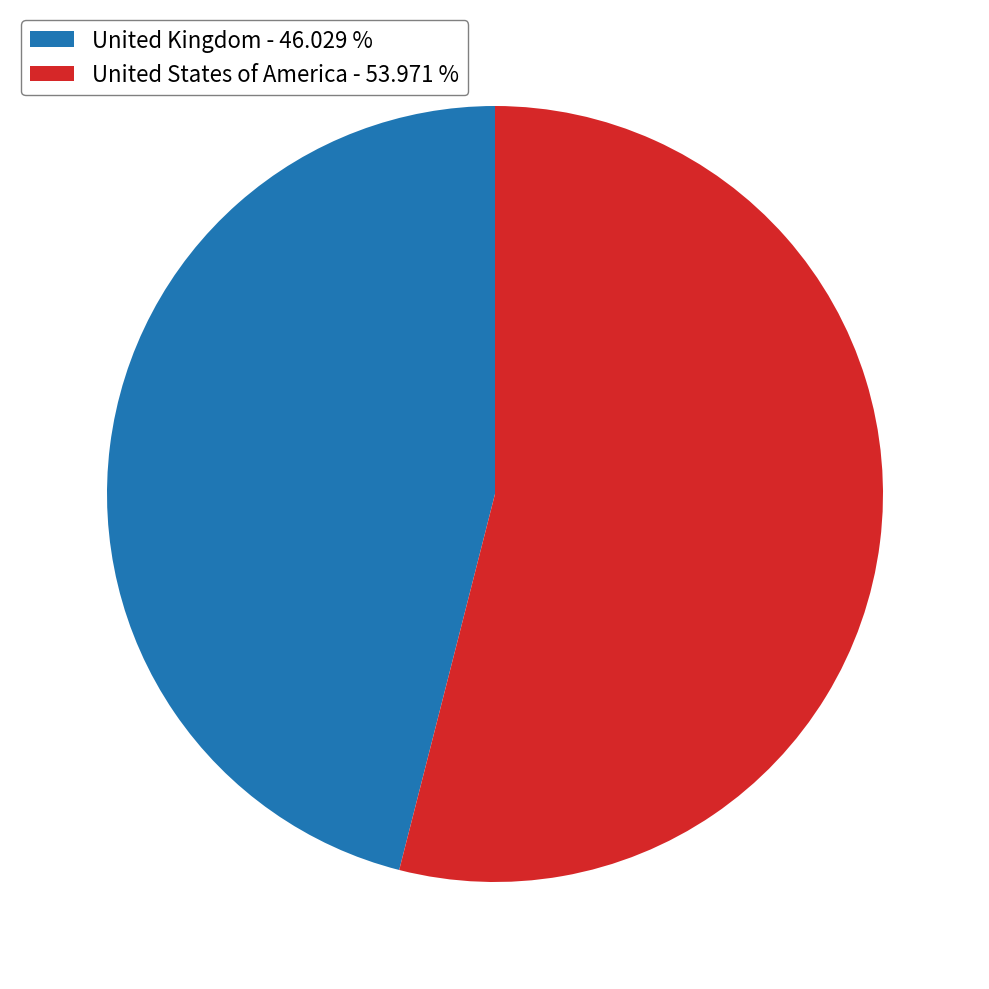

How many slices are in this pie chart?

2